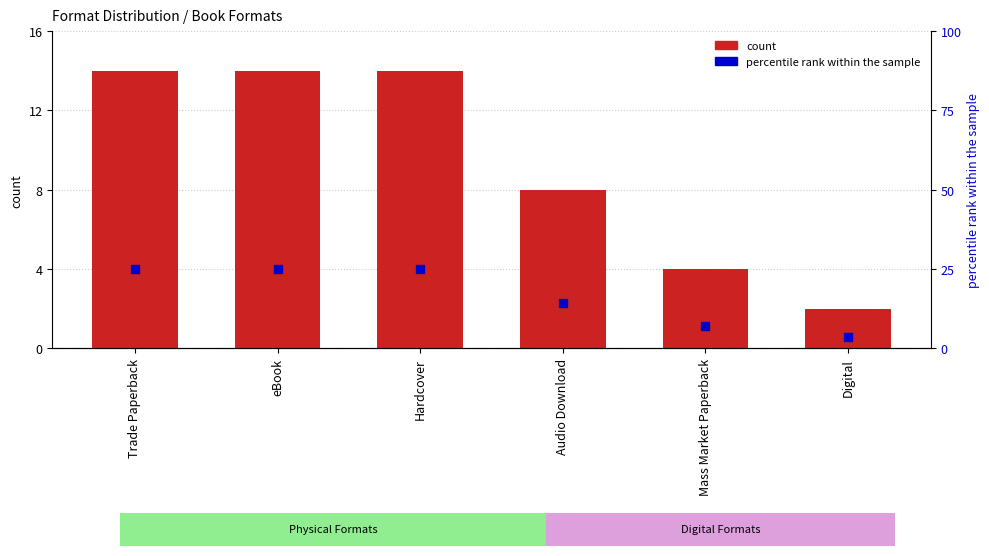

Which series reaches the minimum Y coordinate?

count